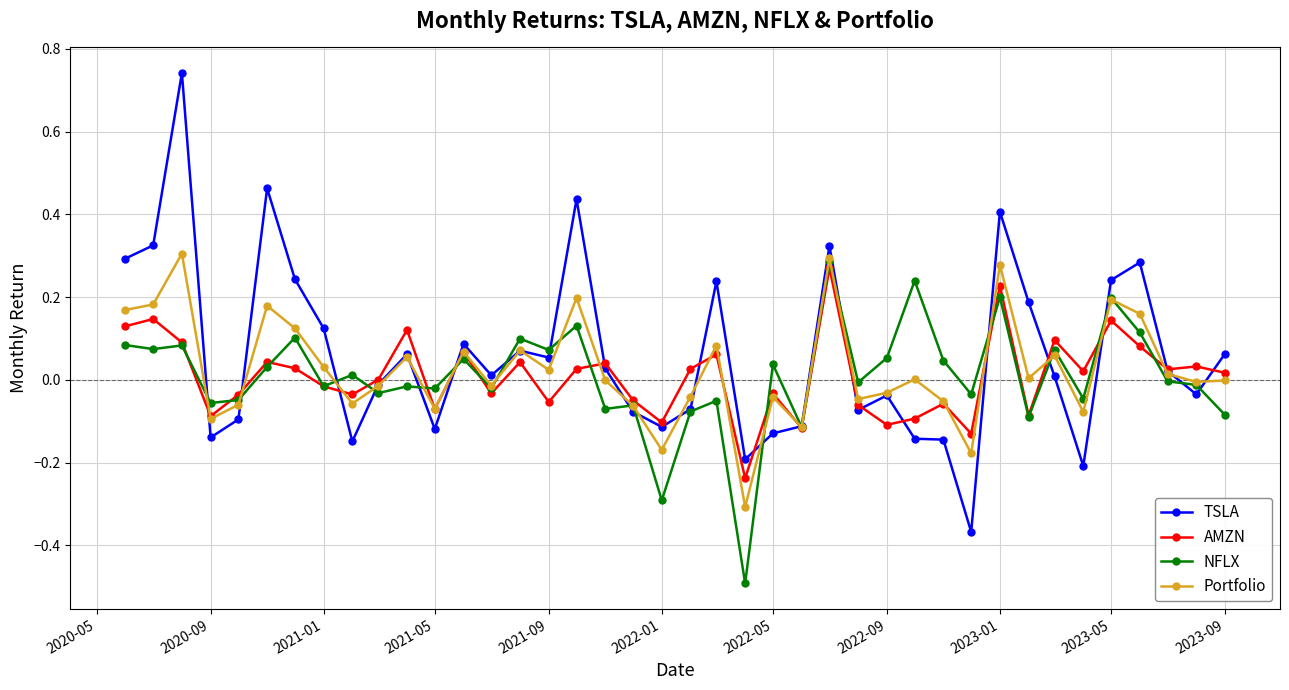

Which series ends up on top after the final intersection of NFLX and TSLA?

TSLA